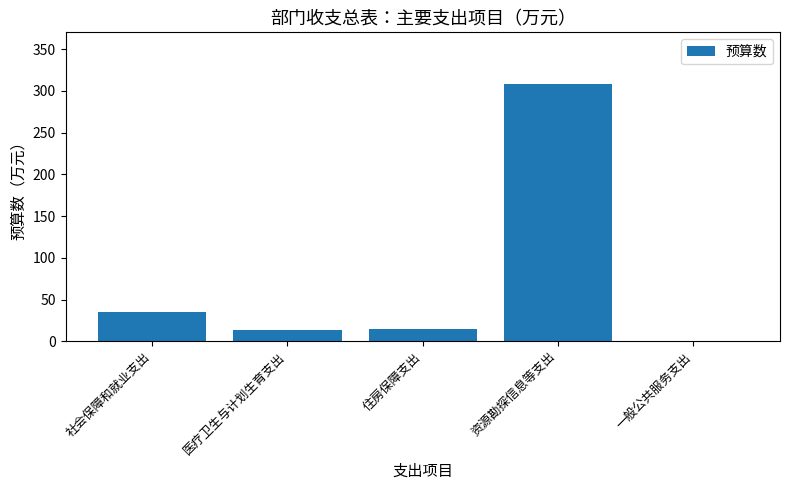

Between 社会保障和就业支出 and 住房保障支出, which is larger?

社会保障和就业支出